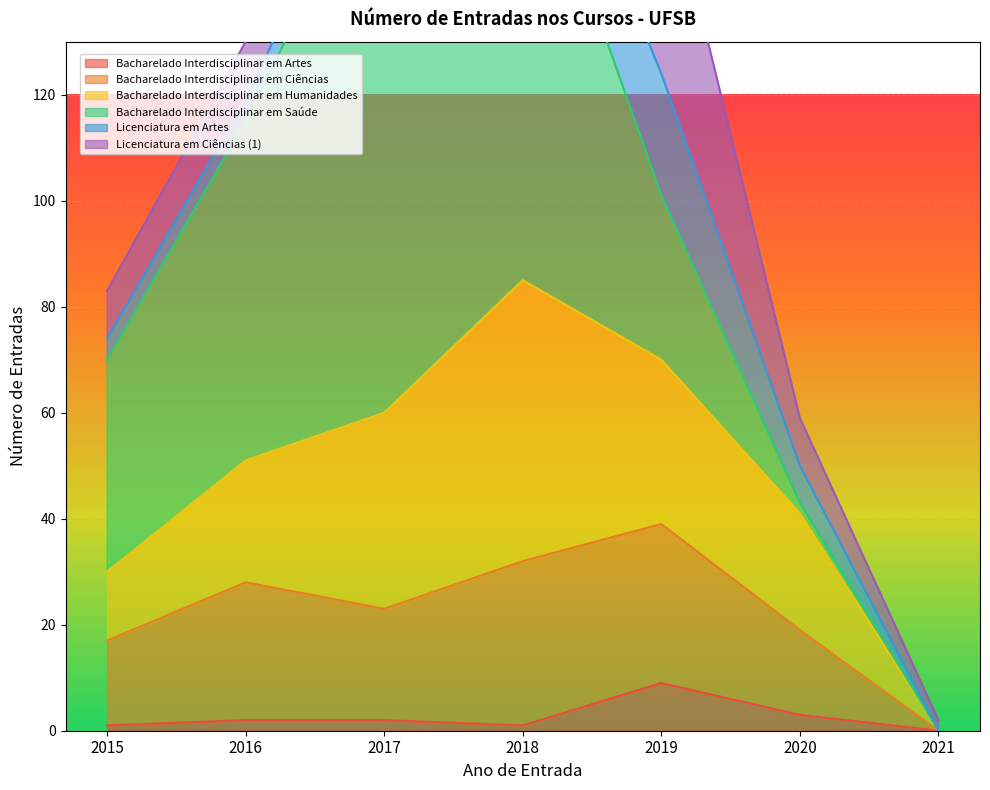

Which series has the widest spread of values?

Bacharelado Interdisciplinar em Saúde